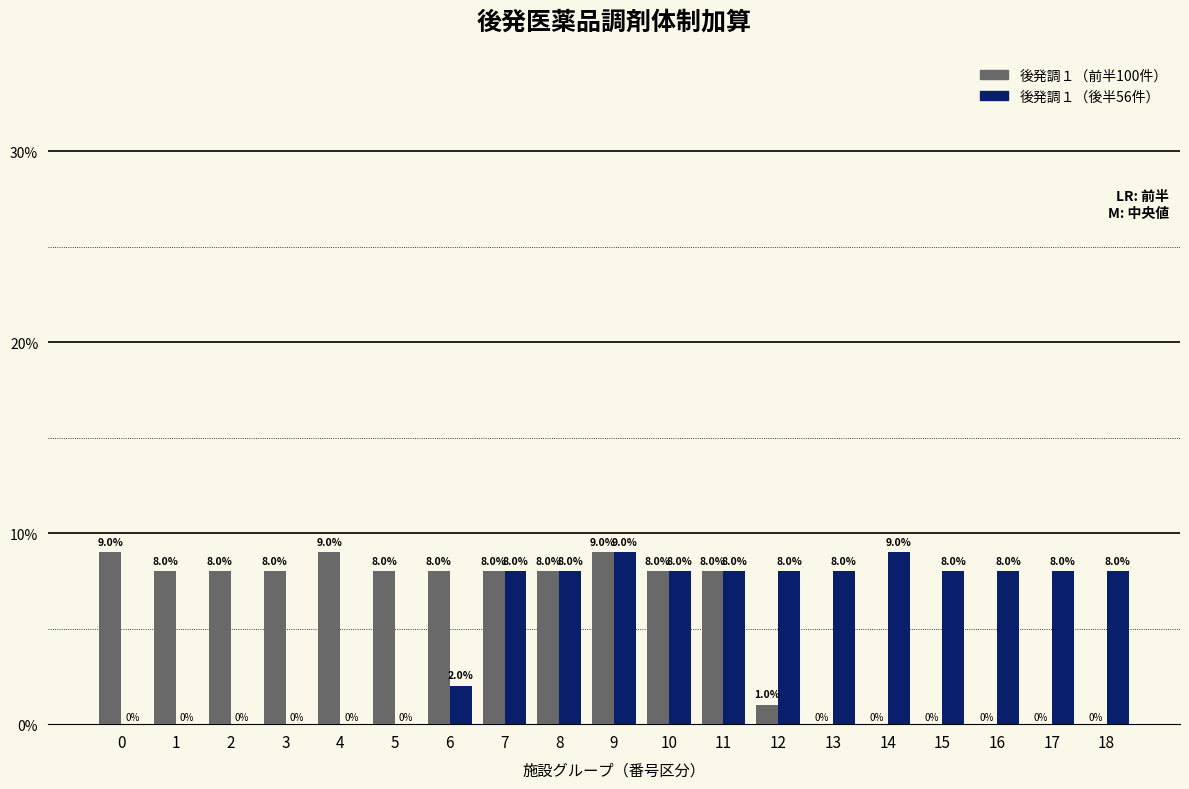

What is the total value across all series at 4?

9